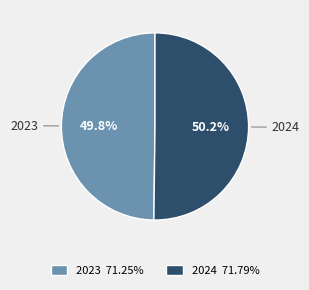

What is the ratio of the value at 2024 to the value at 2023?

1.0